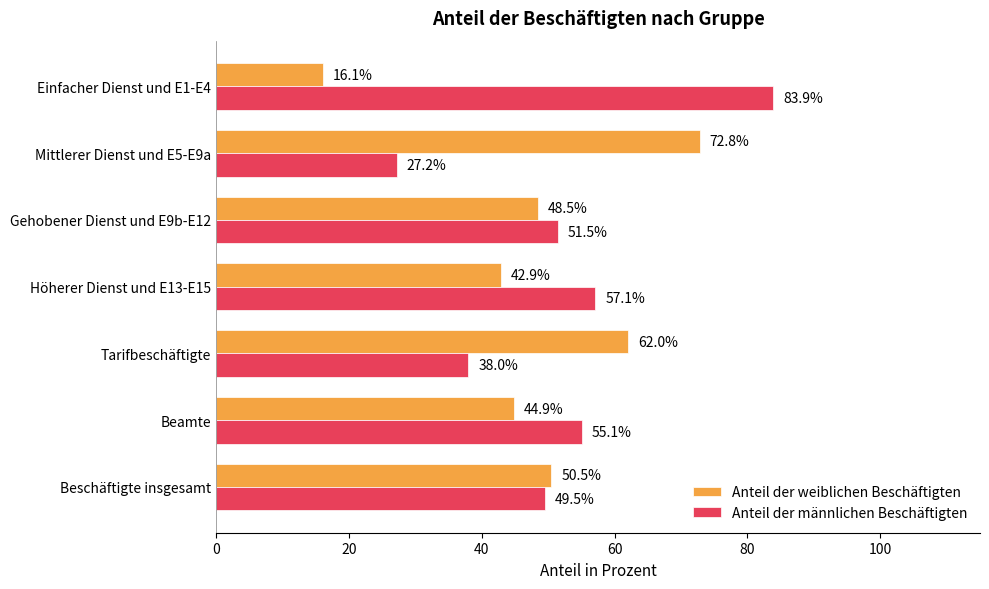

The value of Anteil der männlichen Beschäftigten at Tarifbeschäftigte is 38.0. True or false?

True